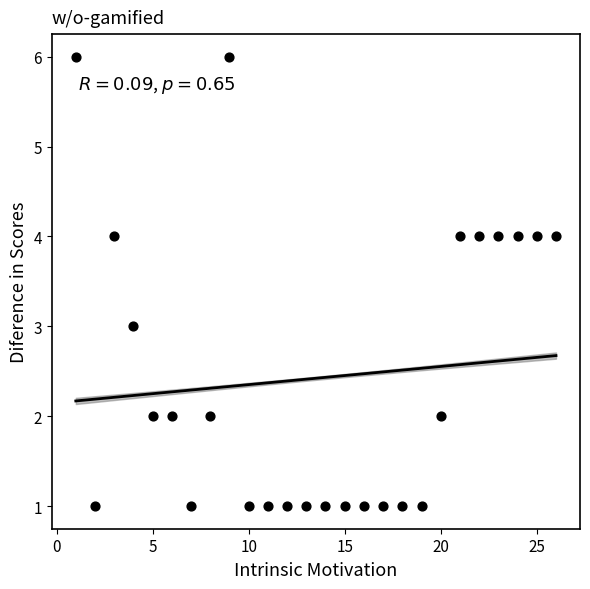

What is the range of X values (max minus min)?

25